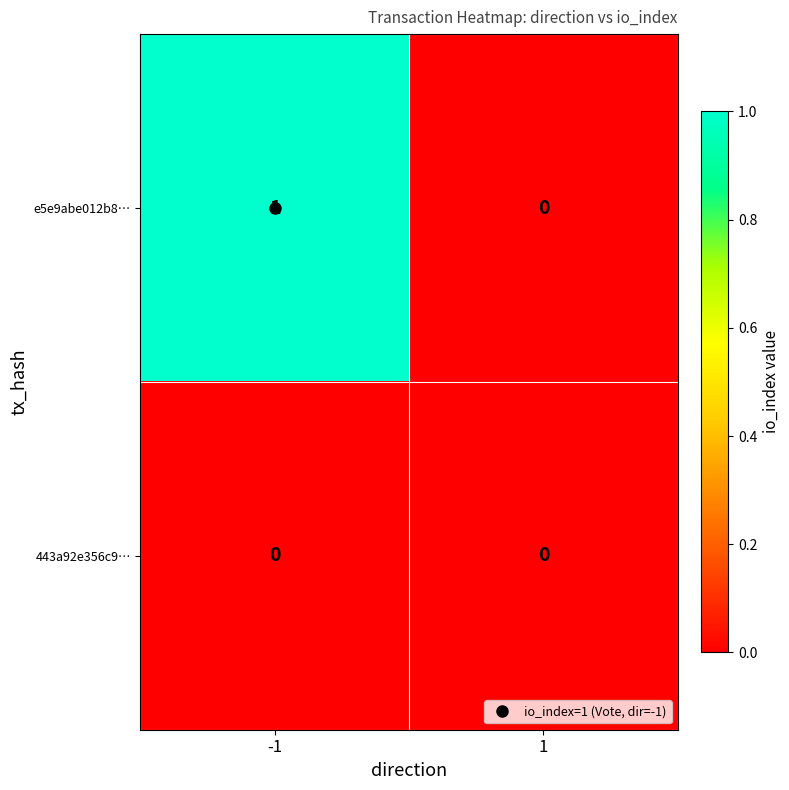

Which series changed the most between -1 and 1?

e5e9abe012b8…